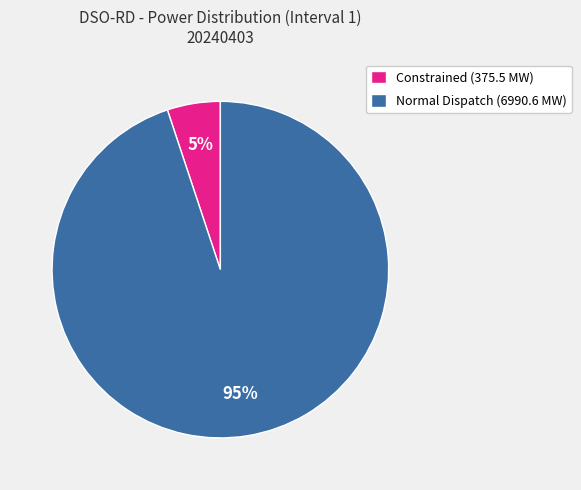

How many slices are in this pie chart?

2